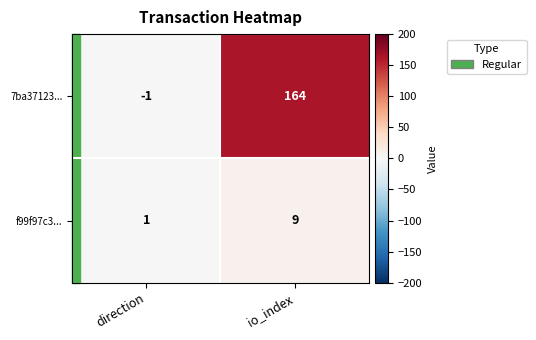

At which category does the chart reach its minimum across all series?

direction